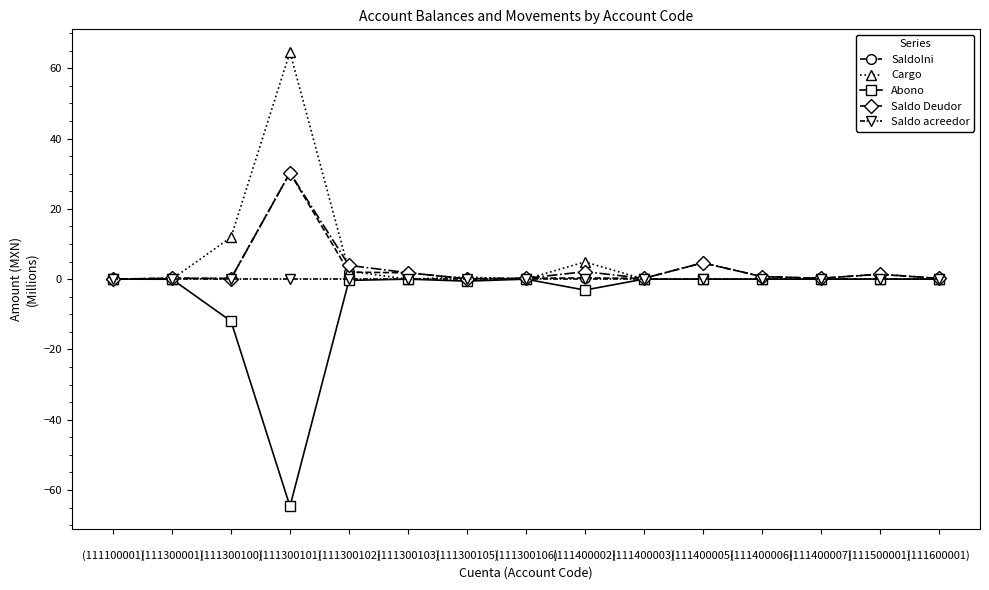

The SaldoIni series shows 0.0 at 
(111100001). True or false?

True